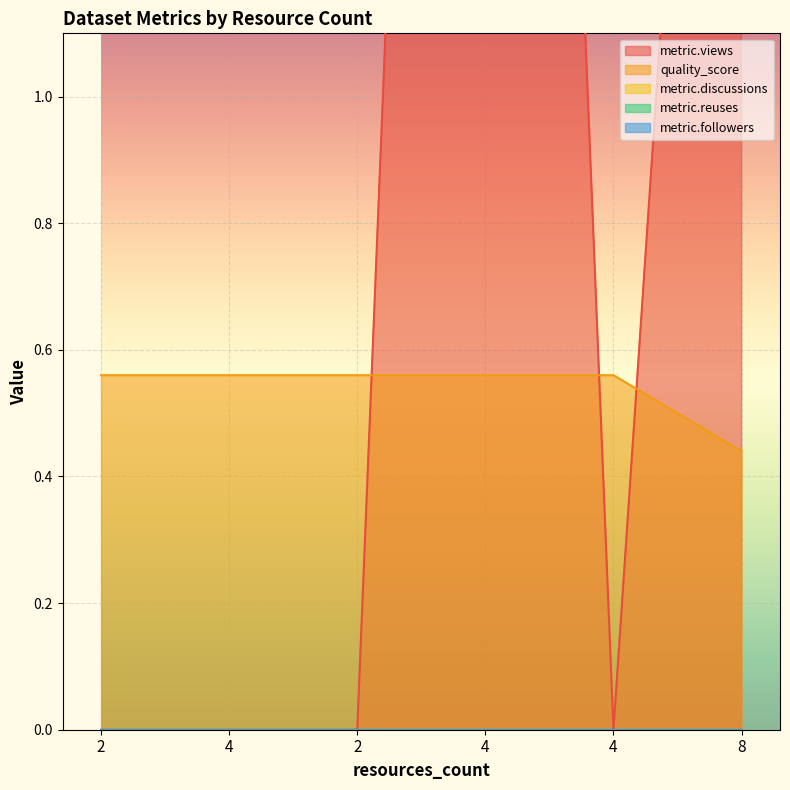

Rank the series by their maximum value, from lowest to highest.

metric.discussions, metric.reuses, metric.followers, quality_score, metric.views